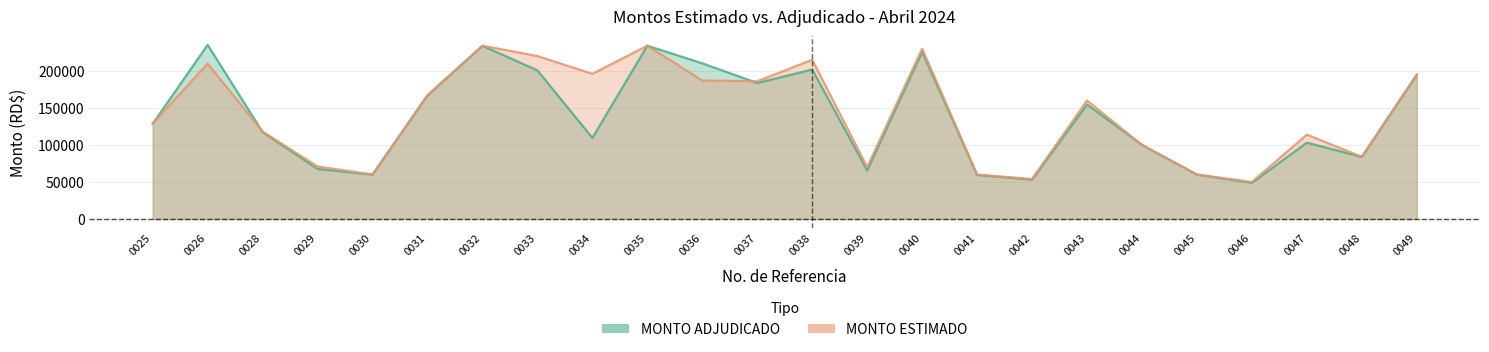

Which series has the largest total across all categories?

MONTO ESTIMADO